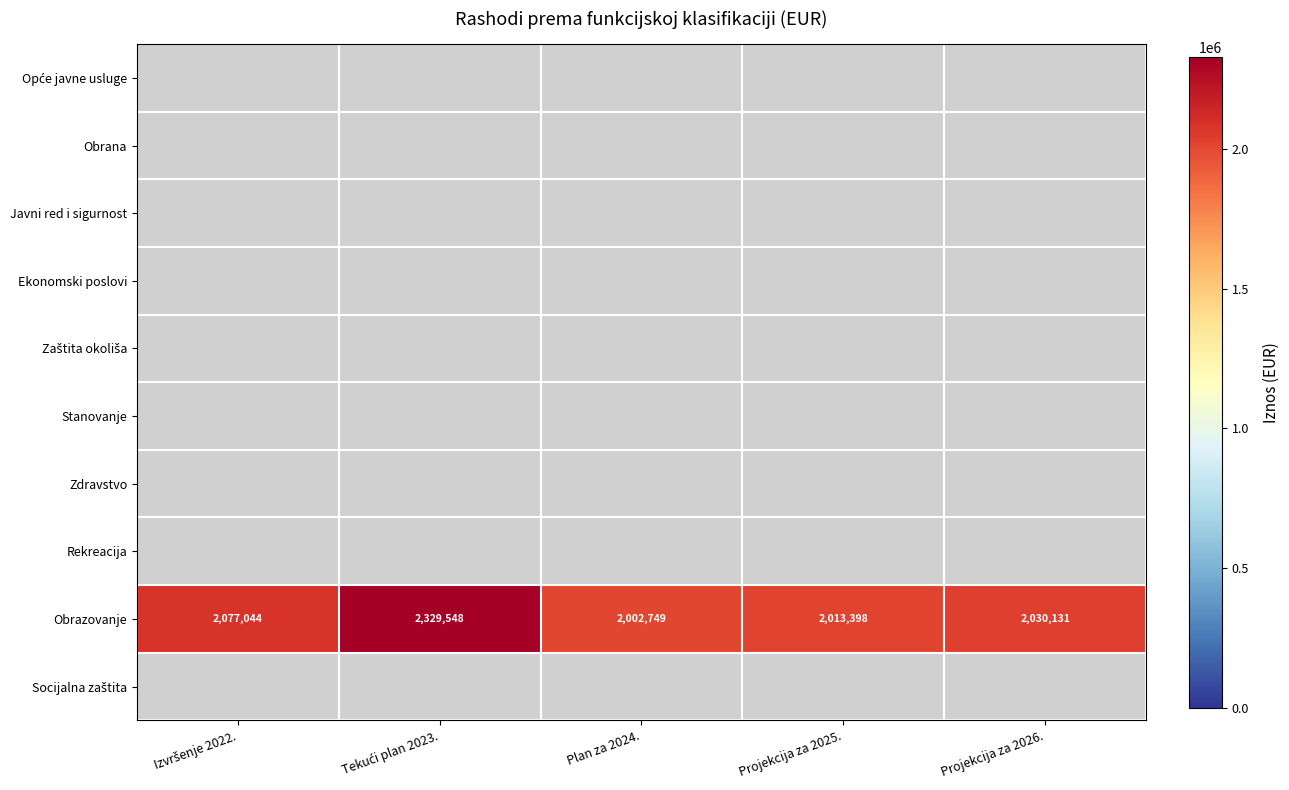

Which category has the lowest value across all series?

Plan za 2024.